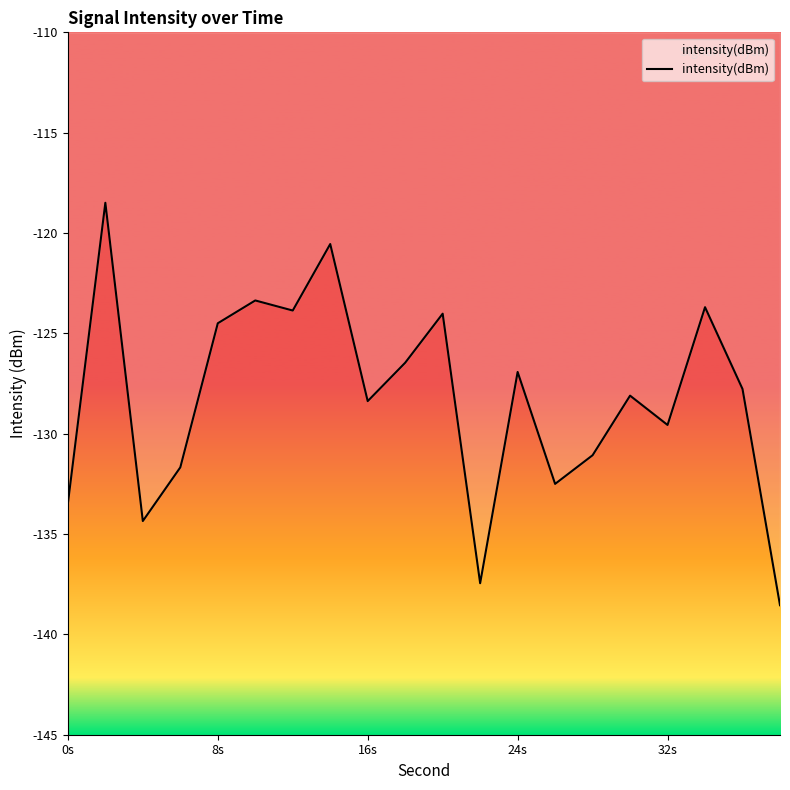

What is the sum of all values?

-2564.8